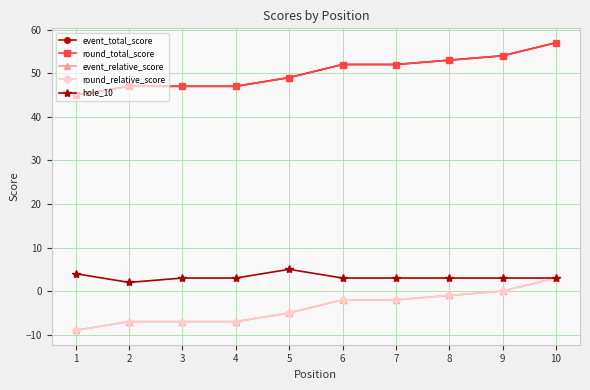

True or false: round_total_score and event_total_score cross at least once.

False